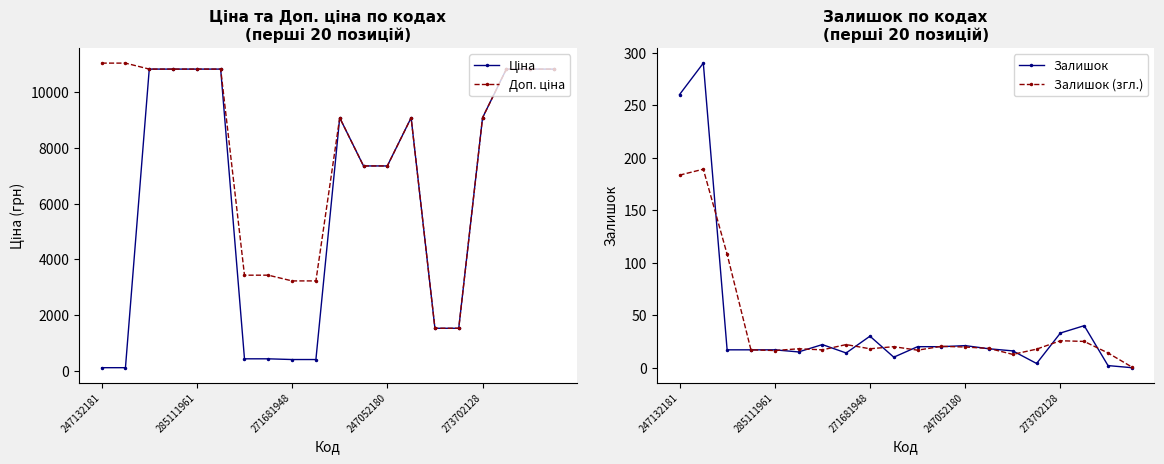

In Ціна, how many points are higher than both neighbors (excluding endpoints)?

2